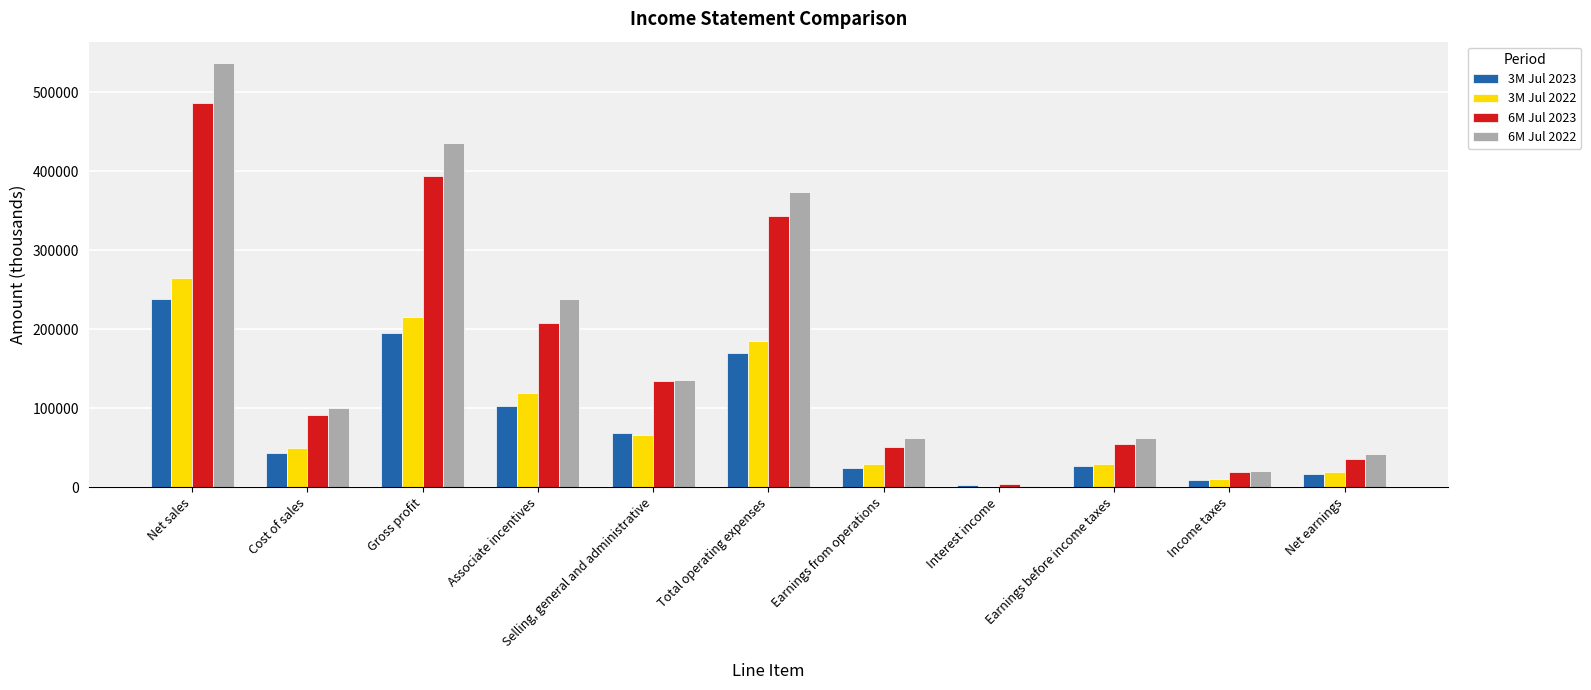

What is the spread (max minus min) of values at Interest income?

3326